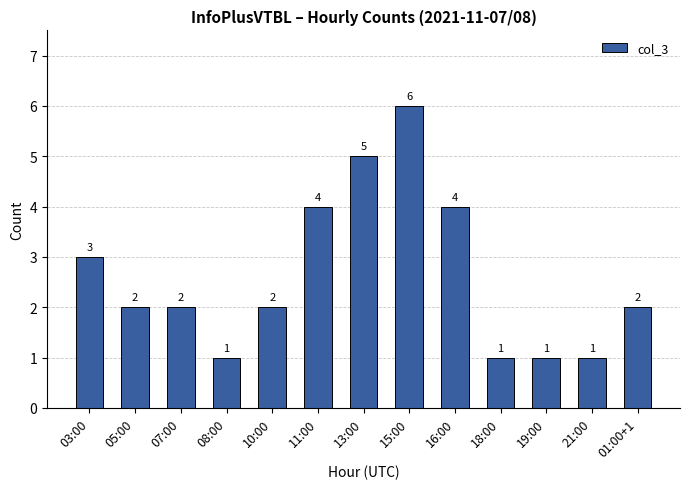

The chart shows a value of 1 at 07:00. True or false?

False